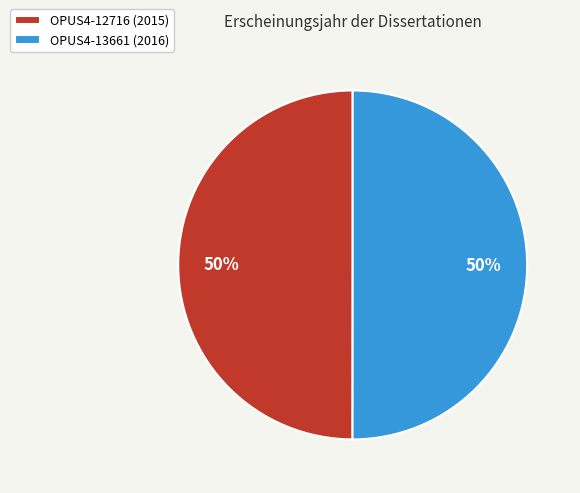

How many slices are in this pie chart?

2